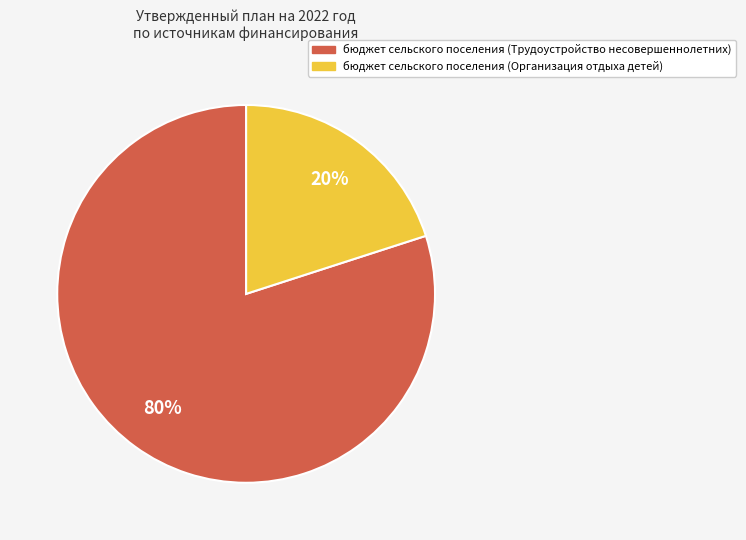

Count the number of slices in the pie.

2